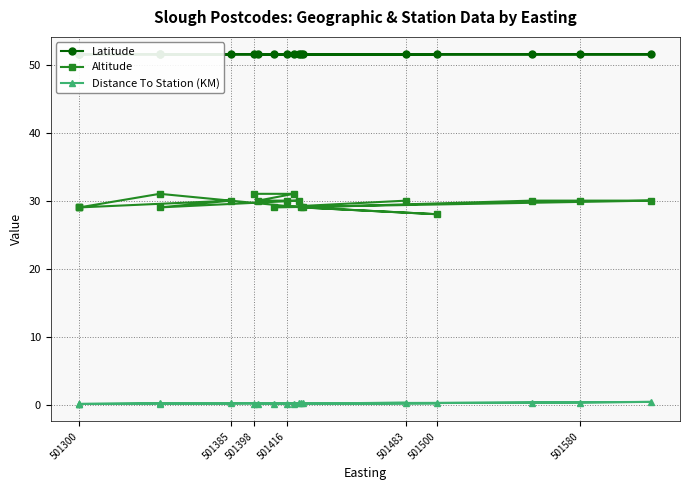

True or false: Latitude and Altitude cross at least once.

False